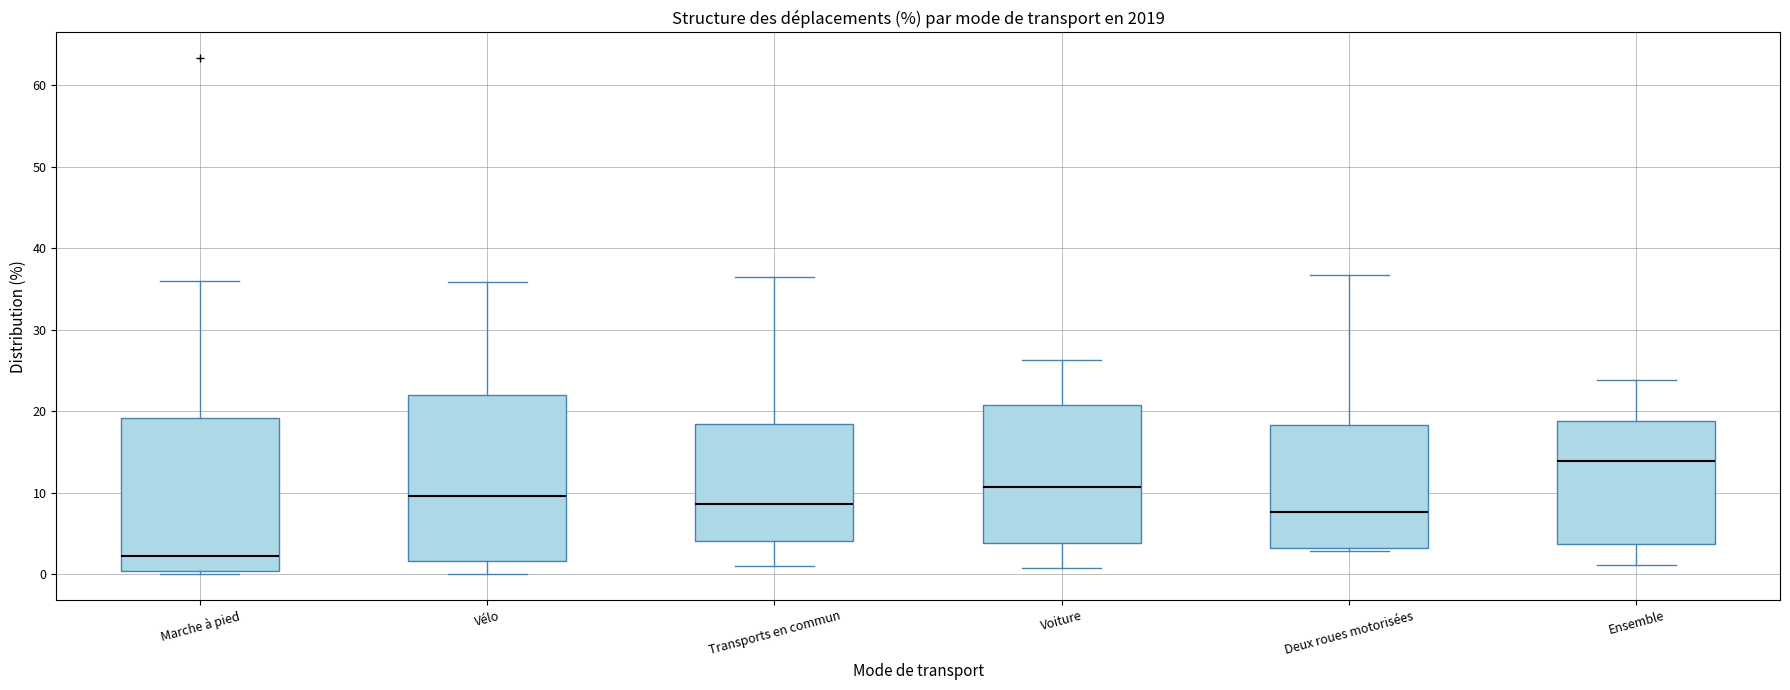

Reading left to right, read every box against the y-axis: the position of its median line, the range the box covers, and the ends of its whiskers. The values are not printed on the chart, so give them approximately, as read against the axis.

Marche à pied: median 2, box 0 to 19, whiskers 0 (just below the box's lower edge) to 36
Vélo: median 10, box 2 to 22, whiskers 0 to 36
Transports en commun: median 9, box 4 to 18, whiskers 1 to 37
Voiture: median 11, box 4 to 21, whiskers 1 to 26
Deux roues motorisées: median 8, box 3 to 18, whiskers 3 (just below the box's lower edge) to 37
Ensemble: median 14, box 4 to 19, whiskers 1 to 24